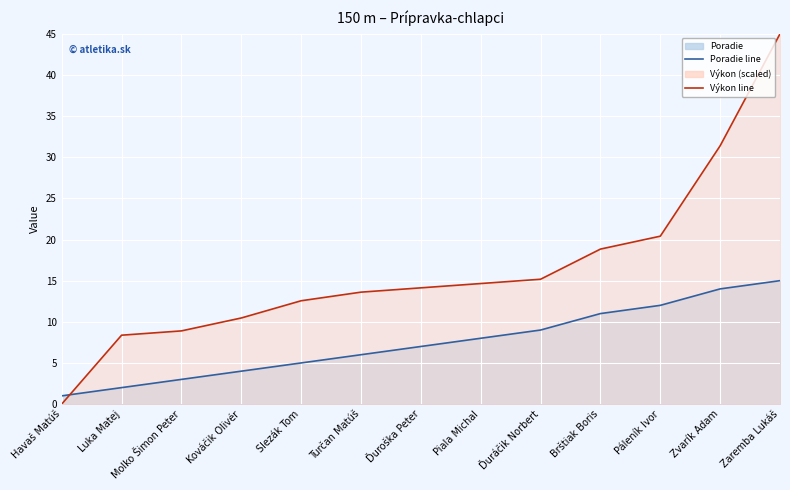

At which label does Poradie reach its minimum?

Havaš Matúš